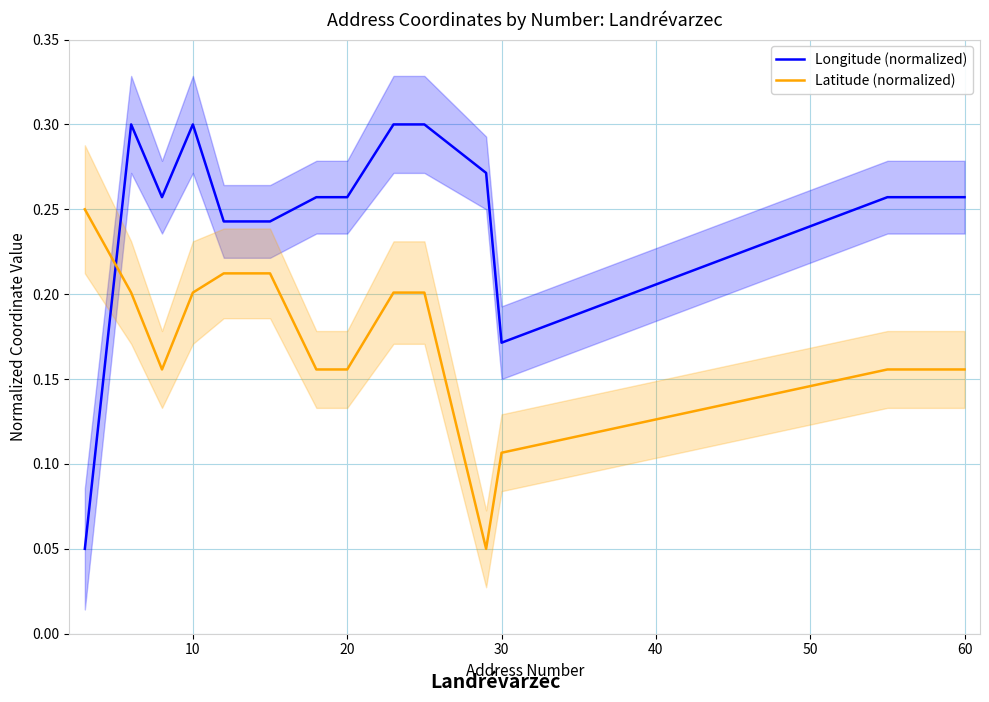

Count the number of categories in the chart.

14